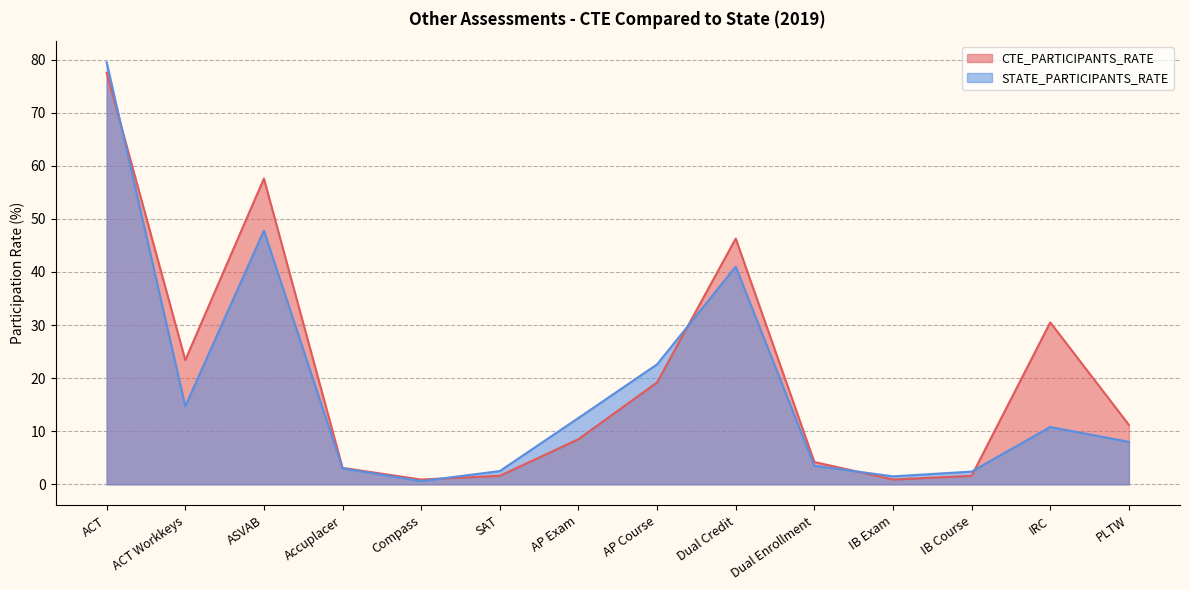

The STATE_PARTICIPANTS_RATE series shows 7.5 at IRC. True or false?

False